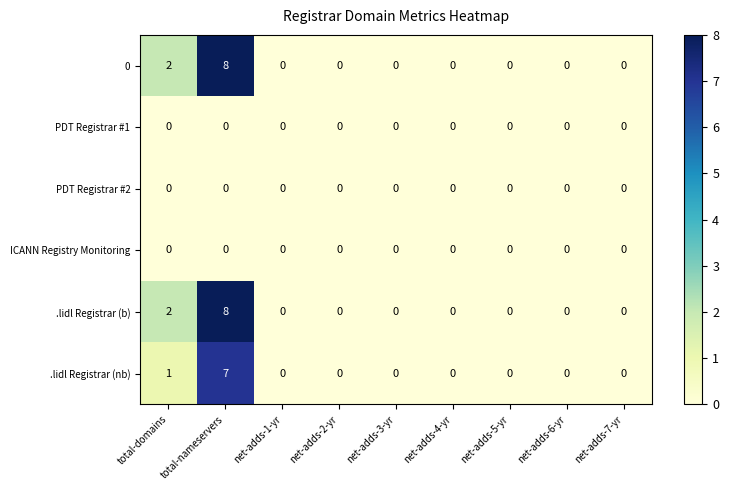

What is the maximum value shown in the chart?

8